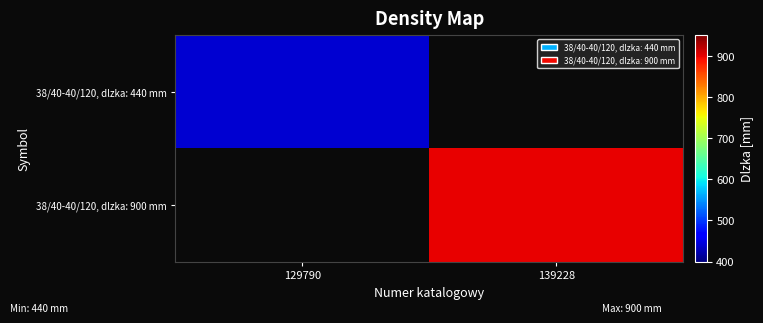

Which label corresponds to the smallest value in the chart?

139228